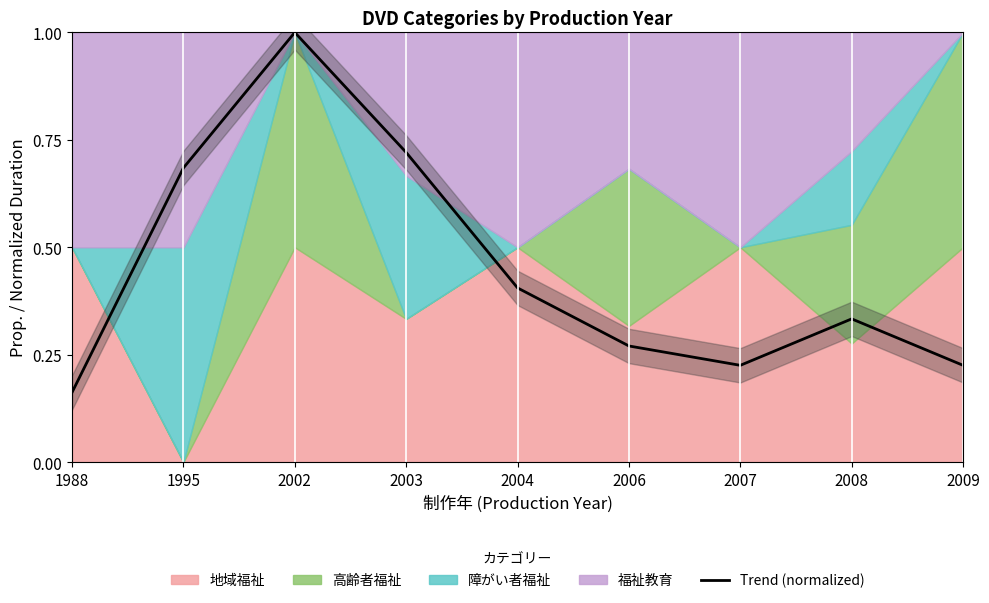

Which category has the lowest value across all series?

1988